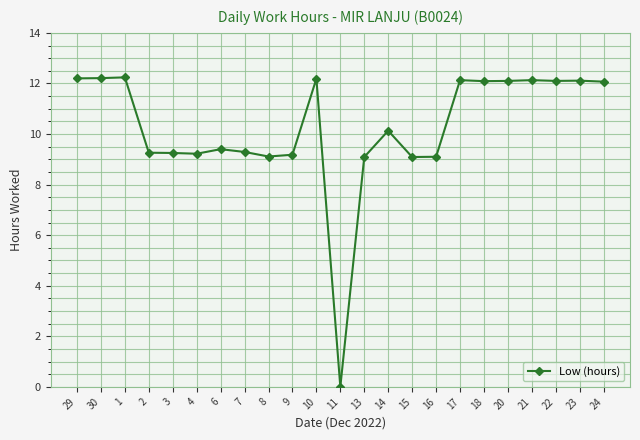

At which label does the data first exceed 10?

29